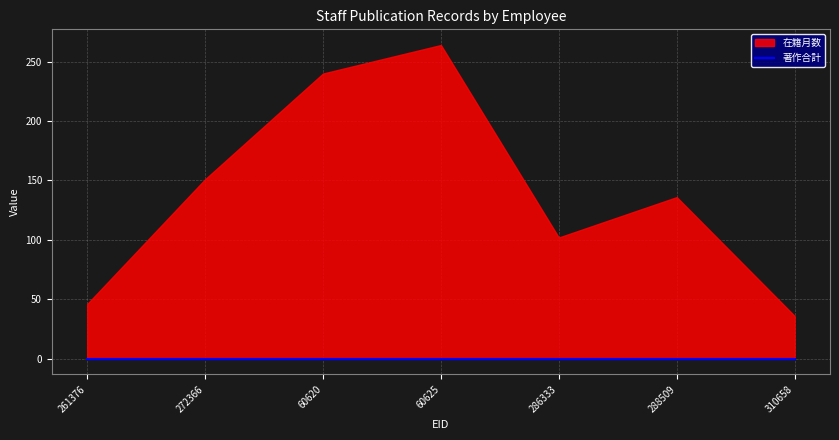

Which category has the lowest value in the 在籍月数 series?

310658